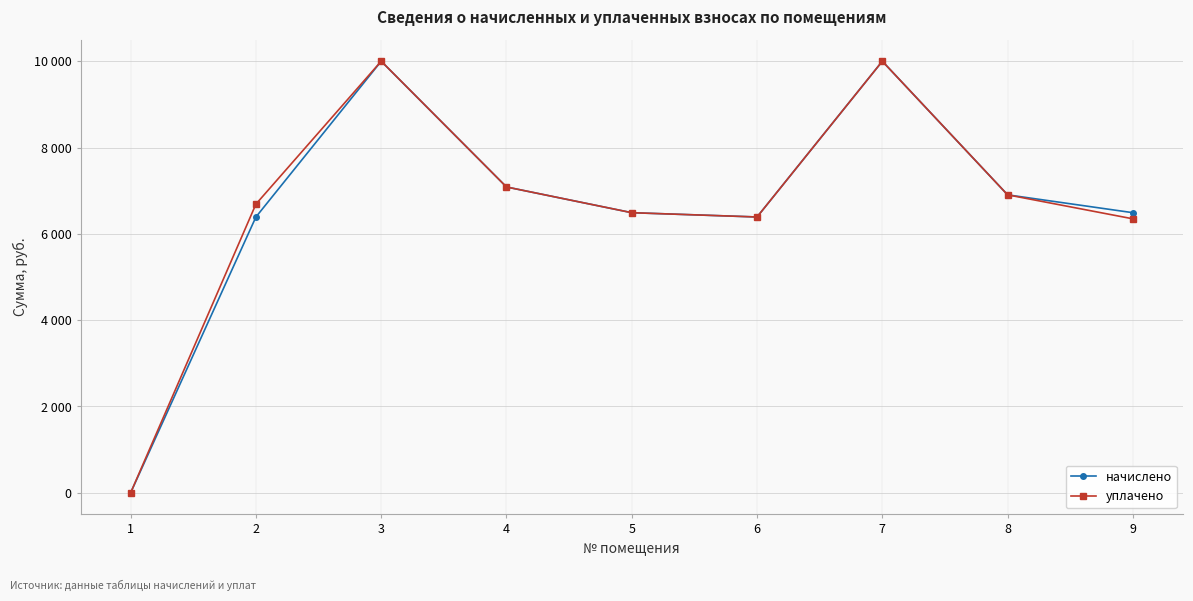

What are all the series names shown in the legend?

начислено, уплачено